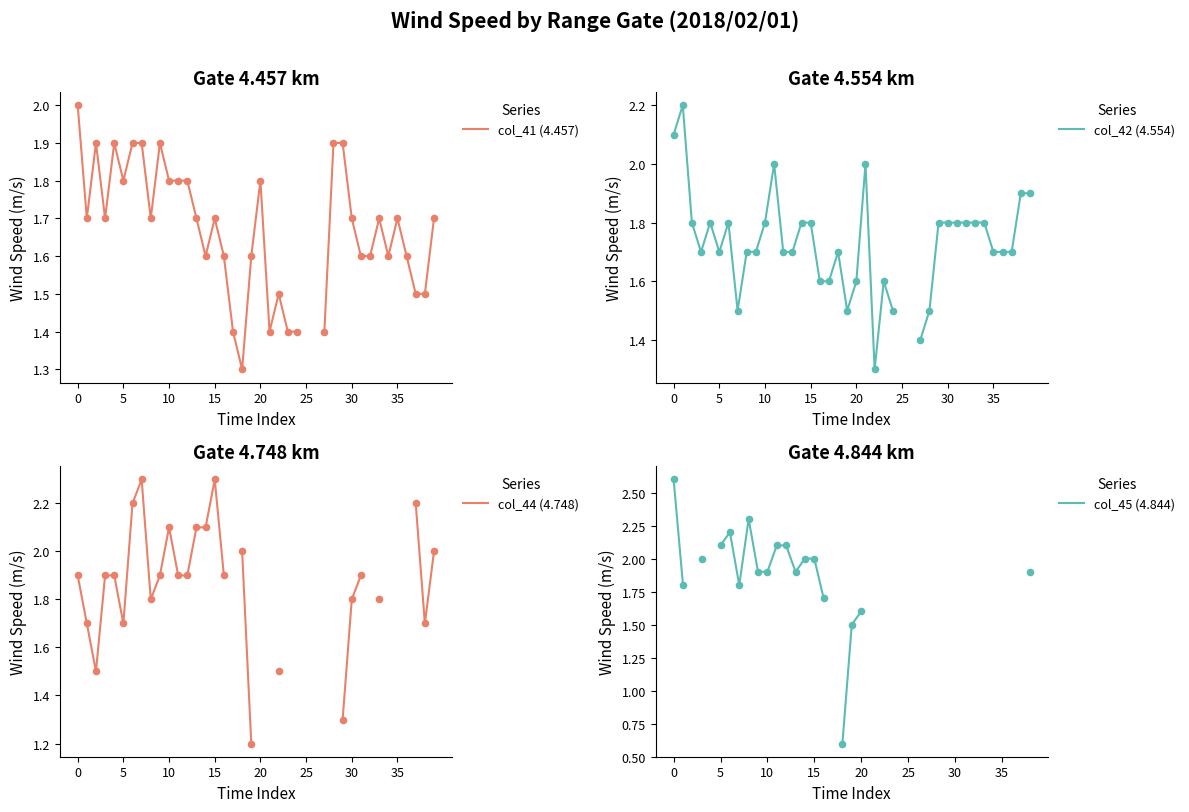

At how many categories does at least one series exceed 2?

13